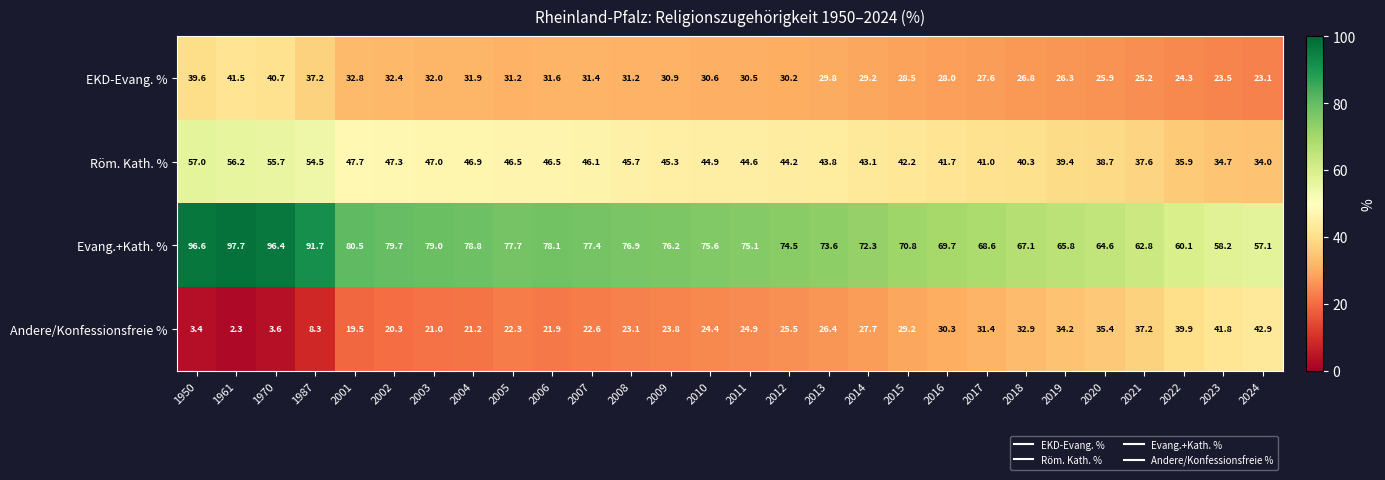

Is it true that EKD-Evang. % equals 23.5 at 2023?

True